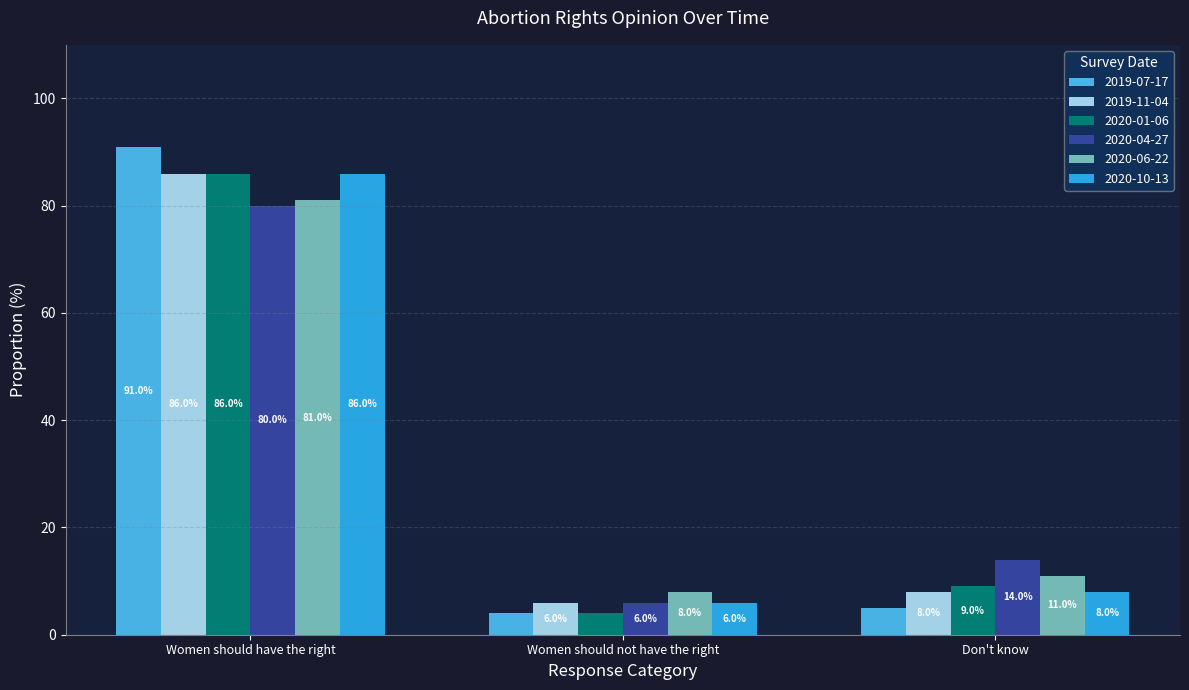

Reading left to right, what are all the values shown in this chart?

2019-07-17: 91.0	4.0	5.0
2019-11-04: 86.0	6.0	8.0
2020-01-06: 86.0	4.0	9.0
2020-04-27: 80.0	6.0	14.0
2020-06-22: 81.0	8.0	11.0
2020-10-13: 86.0	6.0	8.0